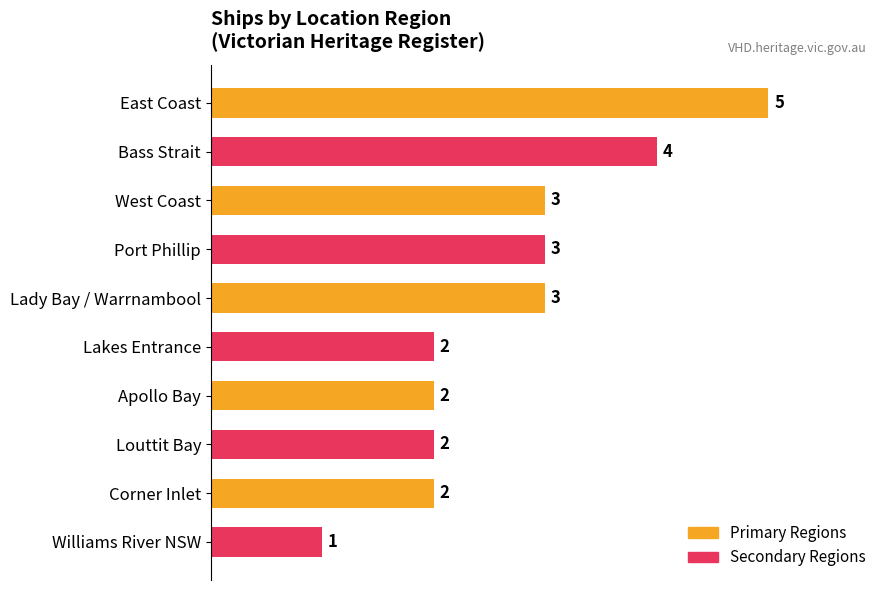

The value at West Coast is 1. True or false?

False